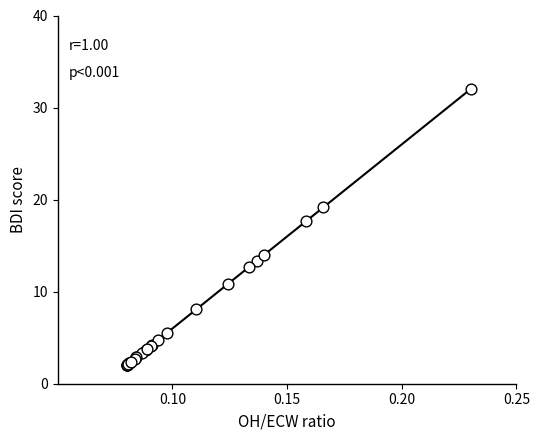

What Y value in the scatter plot is closest to 17?

17.6